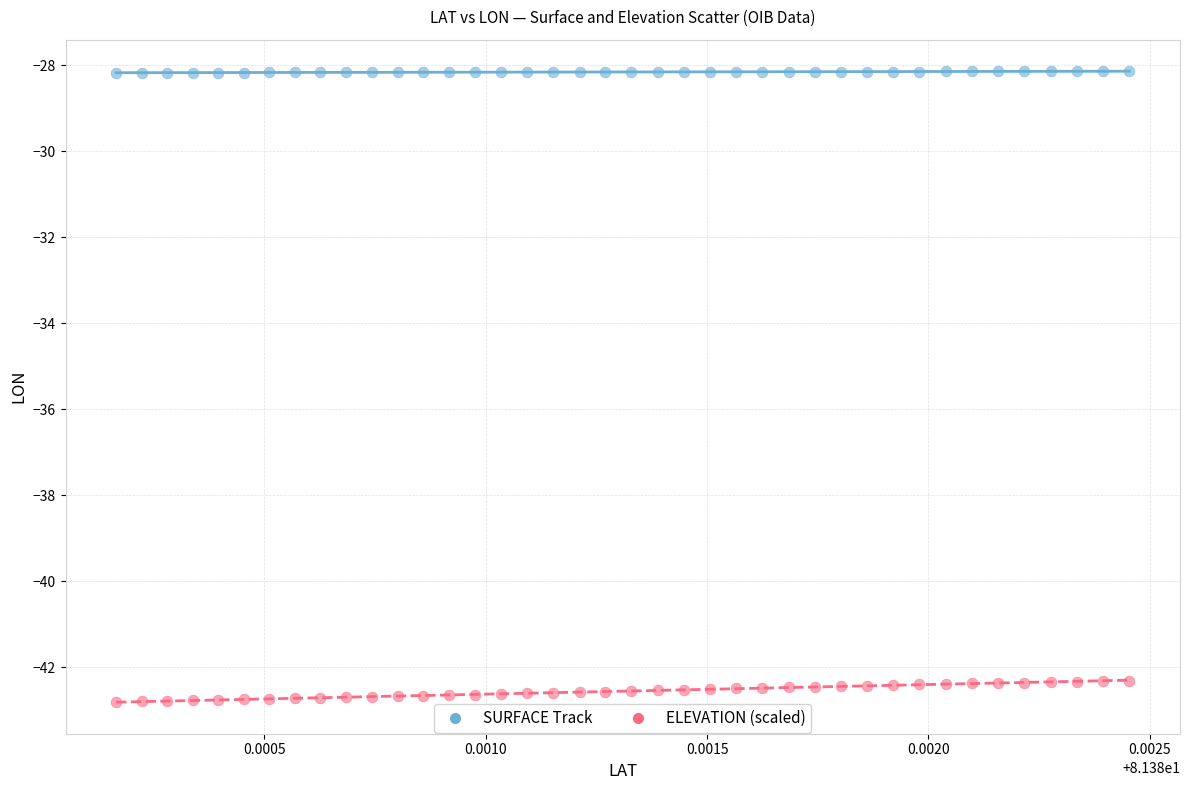

Across all data points, what is the range of Y values (max minus min)?

14.7